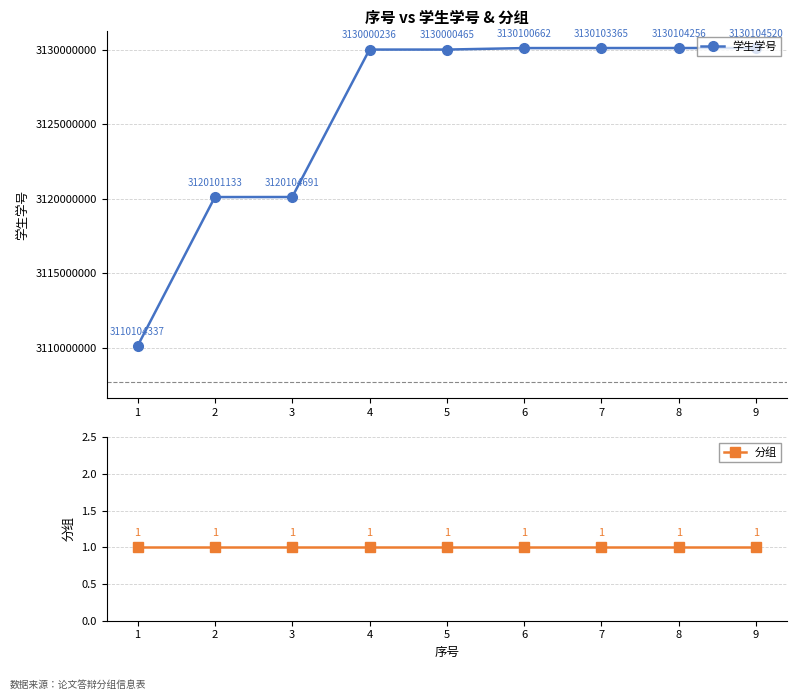

What is the difference between the maximum and minimum values in the 学生学号 series?

20000183